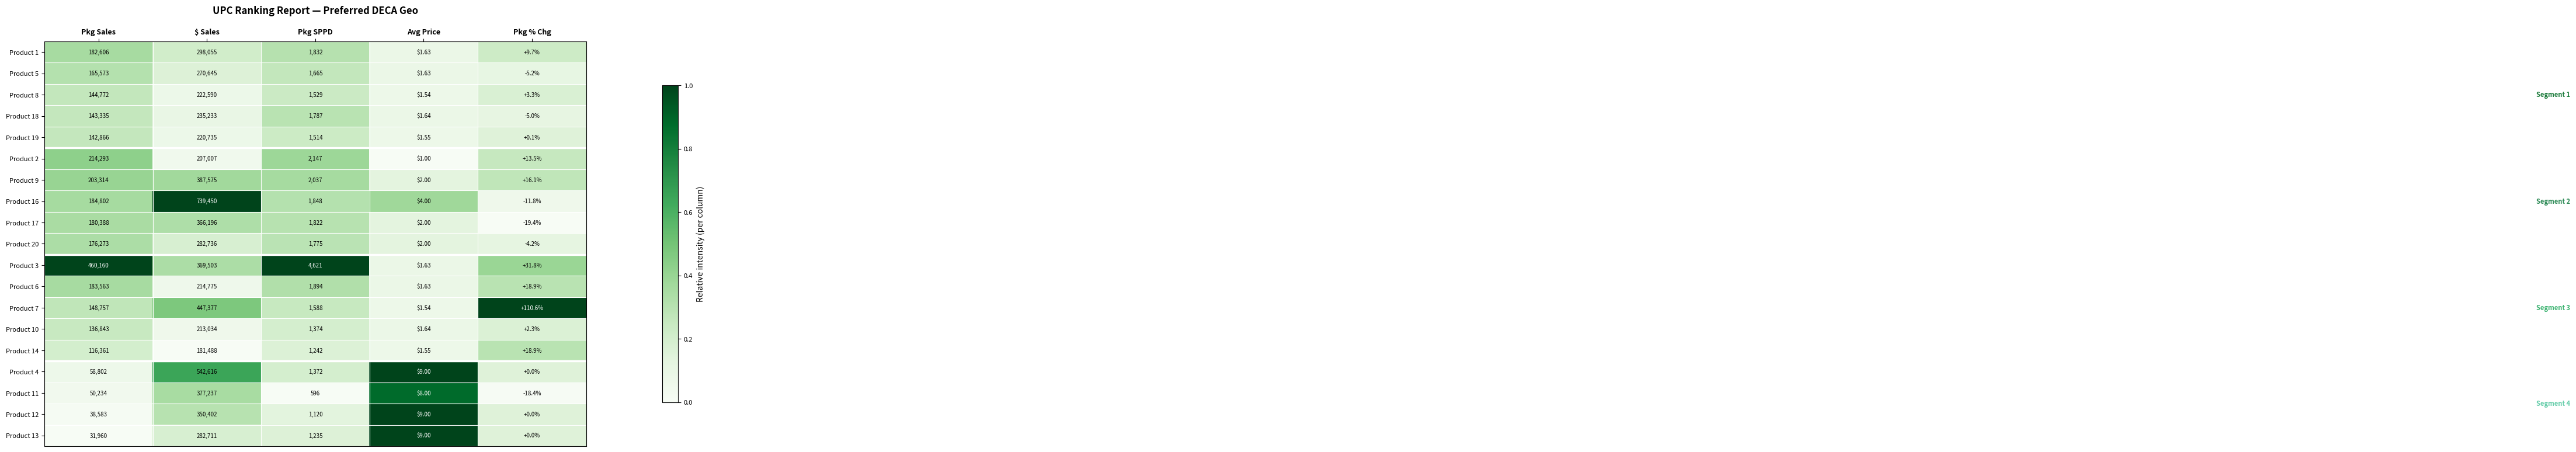

At which label does Product 9 first exceed 2037?

Pkg Sales